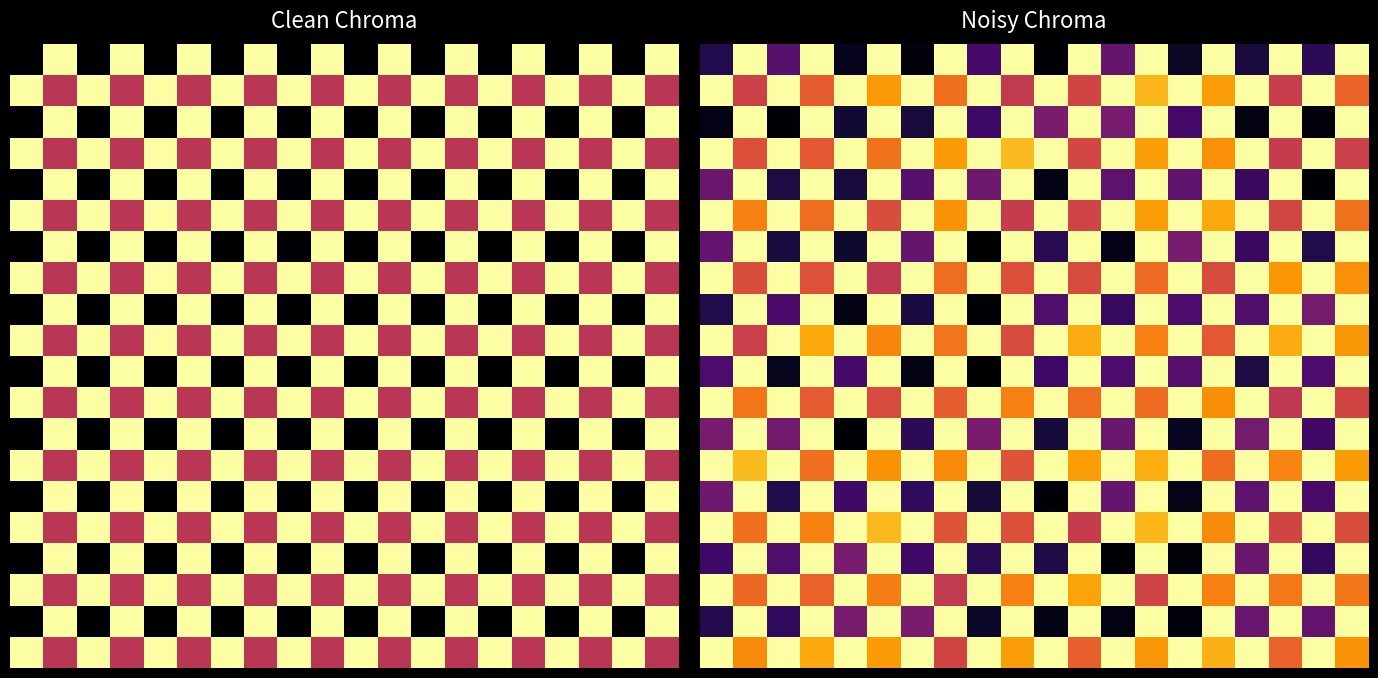

Count the number of data series in this chart.

20